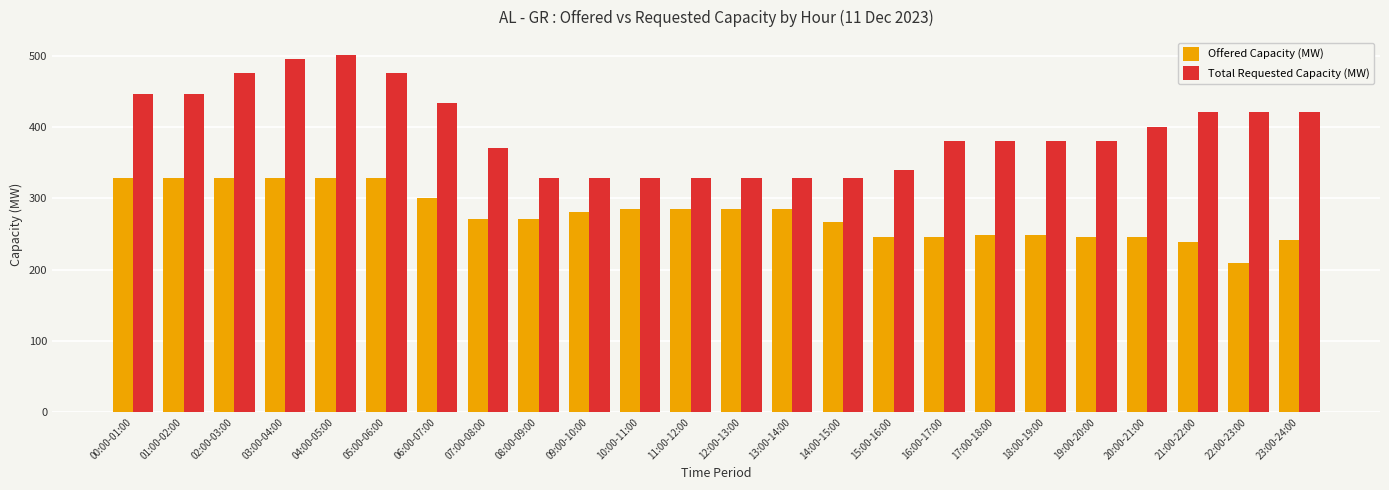

What is the average value of the Total Requested Capacity (MW) series?

395